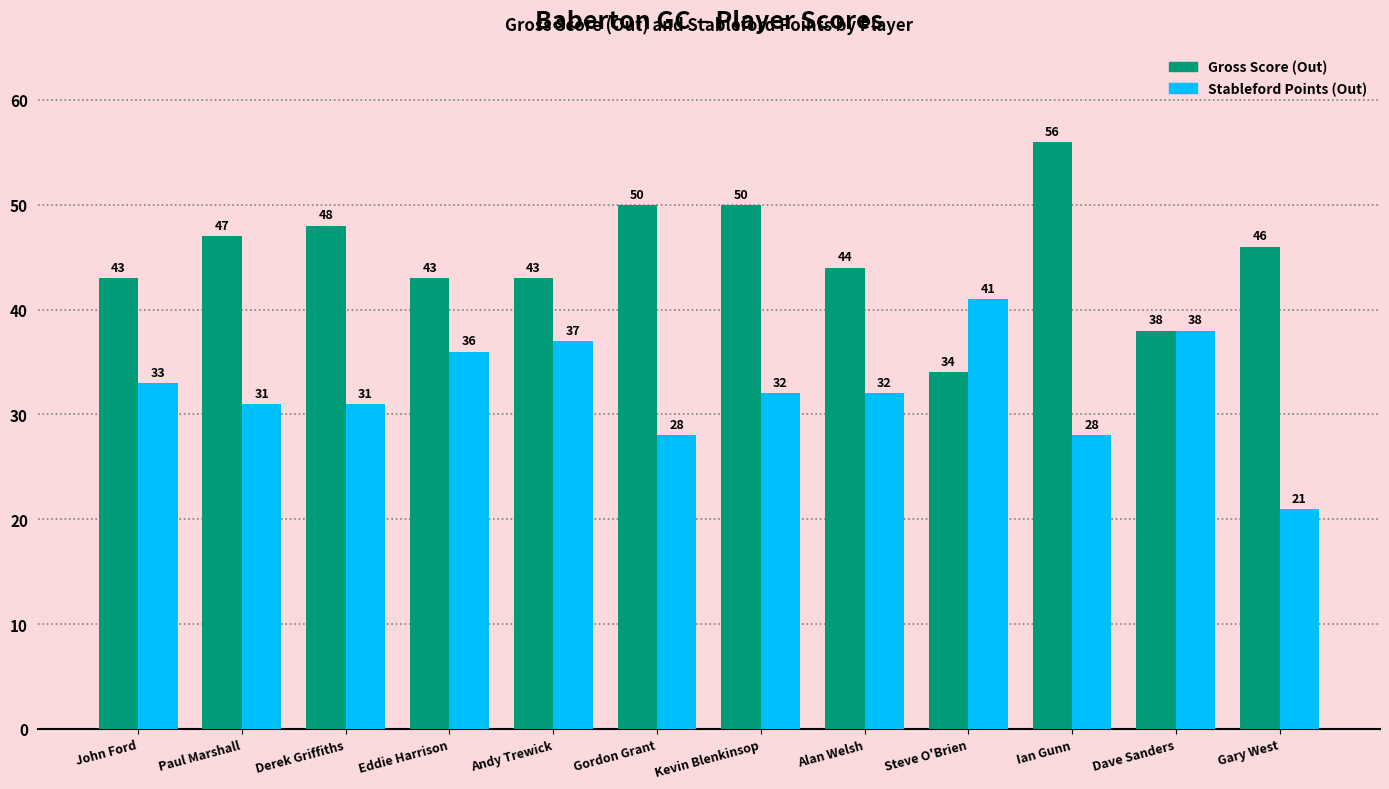

What is the spread (max minus min) of values at Gary West?

25